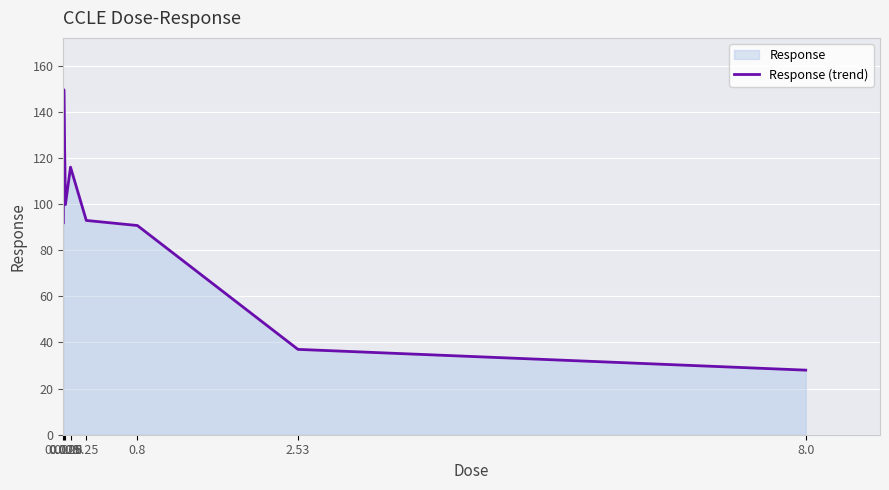

List the labels in order of value, smallest first.

8.0, 2.53, 0.8, 0.0025, 0.25, 0.025, 0.08, 0.008